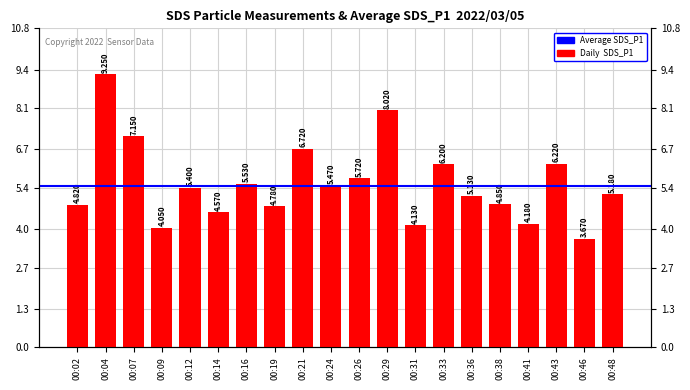

What is the difference between the second highest and second lowest values?

4.0